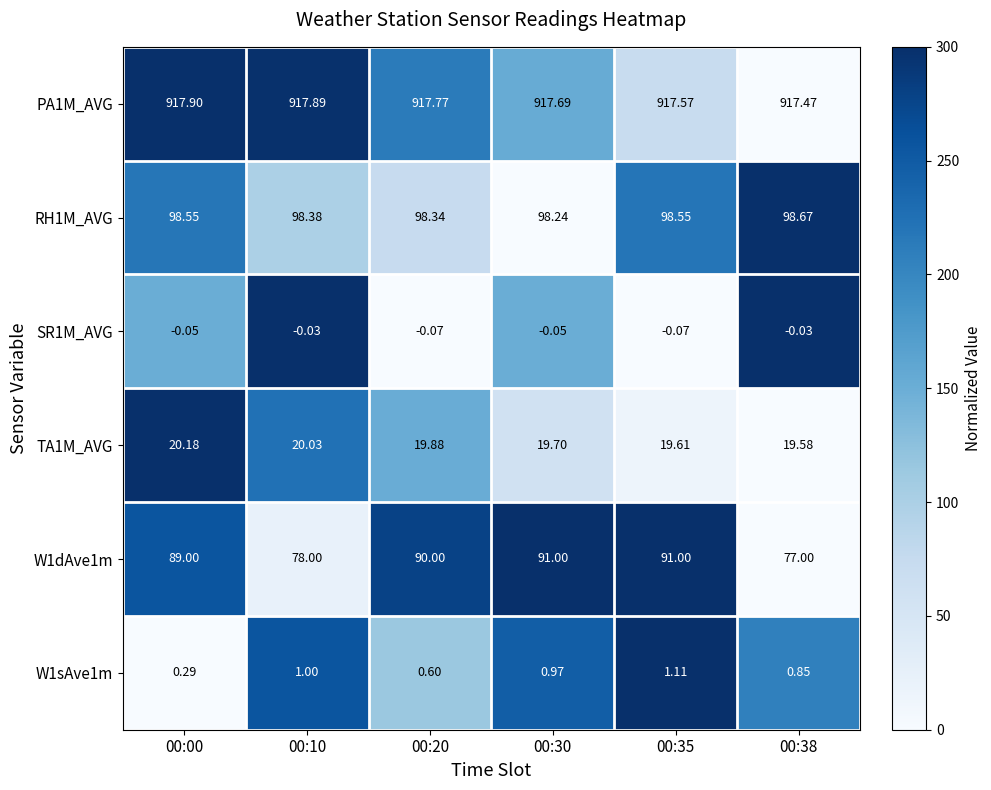

Count the number of categories in the chart.

6